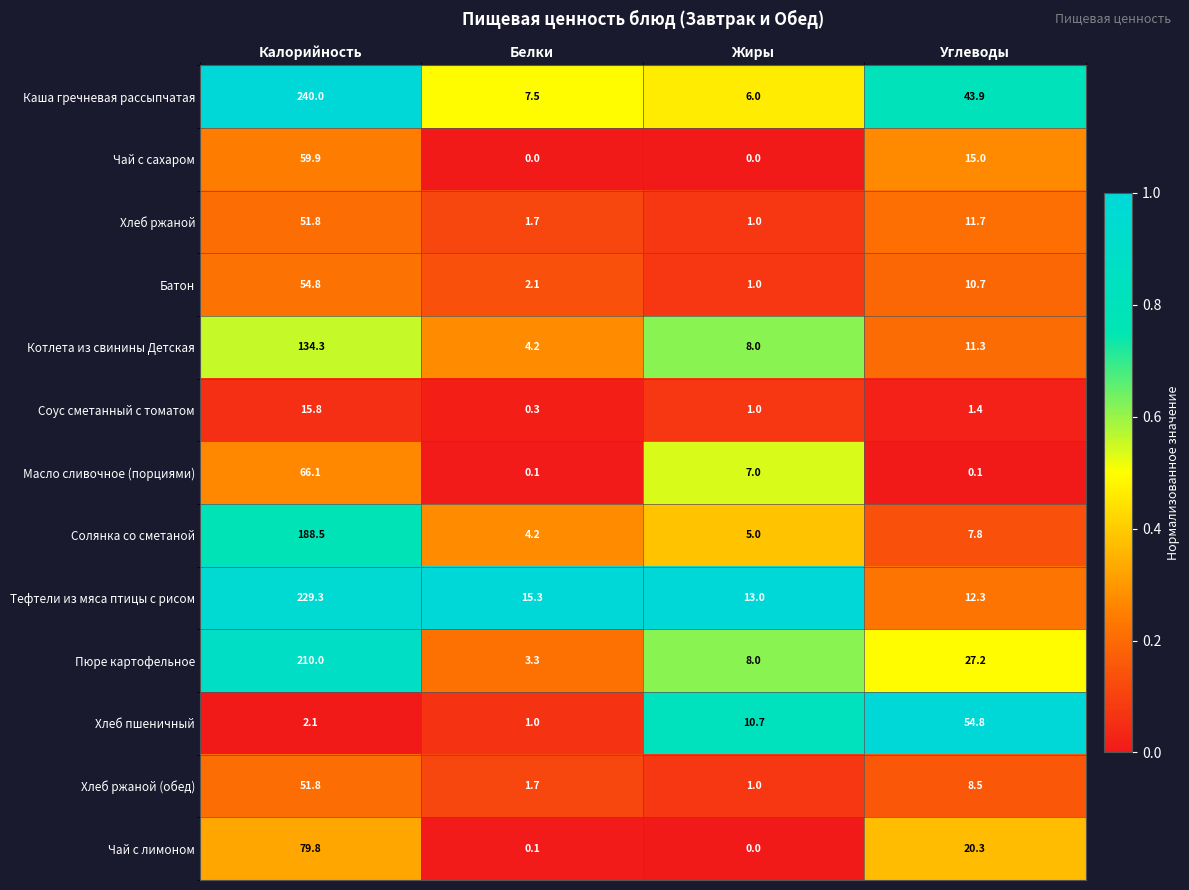

List the labels in order of Пюре картофельное value, largest first.

Калорийность, Углеводы, Жиры, Белки